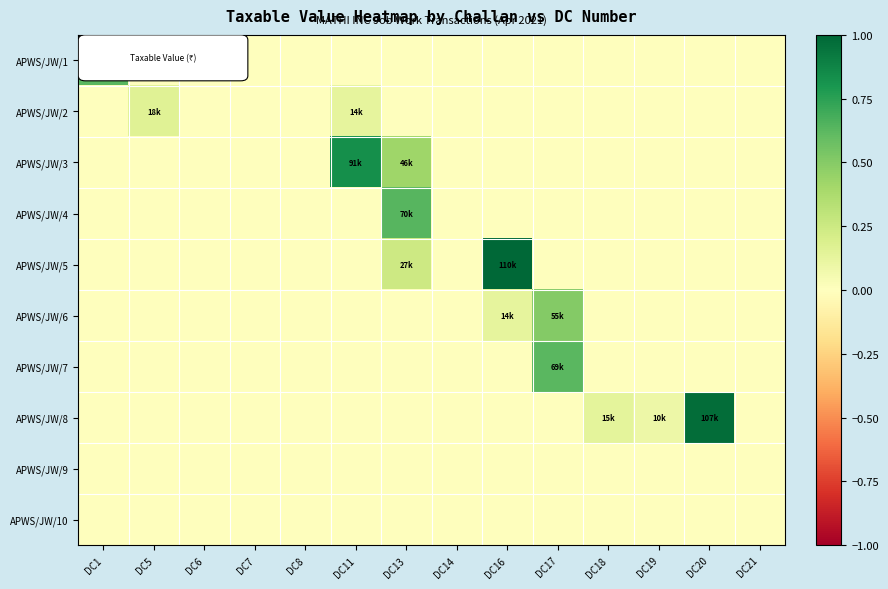

Reading right to left, extract all data points from this chart.

APWS/JW/1: DC21=0.0	DC20=0.0	DC19=0.0	DC18=0.0	DC17=0.0	DC16=0.0	DC14=0.0	DC13=0.0	DC11=0.0	DC8=0.0	DC7=0.0	DC6=0.0	DC5=0.0	DC1=0.6
APWS/JW/2: DC21=0.0	DC20=0.0	DC19=0.0	DC18=0.0	DC17=0.0	DC16=0.0	DC14=0.0	DC13=0.0	DC11=0.1	DC8=0.0	DC7=0.0	DC6=0.0	DC5=0.2	DC1=0.0
APWS/JW/3: DC21=0.0	DC20=0.0	DC19=0.0	DC18=0.0	DC17=0.0	DC16=0.0	DC14=0.0	DC13=0.4	DC11=0.8	DC8=0.0	DC7=0.0	DC6=0.0	DC5=0.0	DC1=0.0
APWS/JW/4: DC21=0.0	DC20=0.0	DC19=0.0	DC18=0.0	DC17=0.0	DC16=0.0	DC14=0.0	DC13=0.6	DC11=0.0	DC8=0.0	DC7=0.0	DC6=0.0	DC5=0.0	DC1=0.0
APWS/JW/5: DC21=0.0	DC20=0.0	DC19=0.0	DC18=0.0	DC17=0.0	DC16=1.0	DC14=0.0	DC13=0.2	DC11=0.0	DC8=0.0	DC7=0.0	DC6=0.0	DC5=0.0	DC1=0.0
APWS/JW/6: DC21=0.0	DC20=0.0	DC19=0.0	DC18=0.0	DC17=0.5	DC16=0.1	DC14=0.0	DC13=0.0	DC11=0.0	DC8=0.0	DC7=0.0	DC6=0.0	DC5=0.0	DC1=0.0
APWS/JW/7: DC21=0.0	DC20=0.0	DC19=0.0	DC18=0.0	DC17=0.6	DC16=0.0	DC14=0.0	DC13=0.0	DC11=0.0	DC8=0.0	DC7=0.0	DC6=0.0	DC5=0.0	DC1=0.0
APWS/JW/8: DC21=0.0	DC20=1.0	DC19=0.1	DC18=0.1	DC17=0.0	DC16=0.0	DC14=0.0	DC13=0.0	DC11=0.0	DC8=0.0	DC7=0.0	DC6=0.0	DC5=0.0	DC1=0.0
APWS/JW/9: DC21=0.0	DC20=0.0	DC19=0.0	DC18=0.0	DC17=0.0	DC16=0.0	DC14=0.0	DC13=0.0	DC11=0.0	DC8=0.0	DC7=0.0	DC6=0.0	DC5=0.0	DC1=0.0
APWS/JW/10: DC21=0.0	DC20=0.0	DC19=0.0	DC18=0.0	DC17=0.0	DC16=0.0	DC14=0.0	DC13=0.0	DC11=0.0	DC8=0.0	DC7=0.0	DC6=0.0	DC5=0.0	DC1=0.0